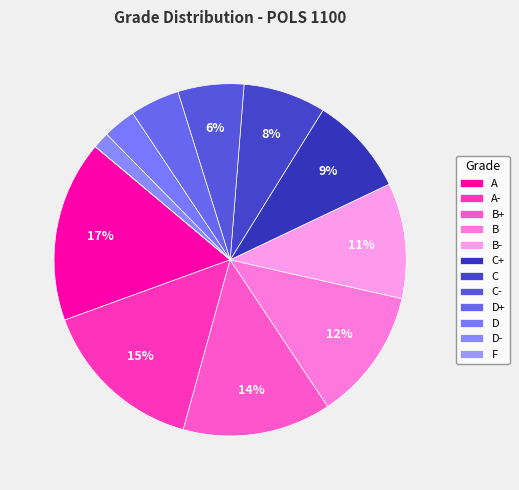

How many slices are in this pie chart?

12